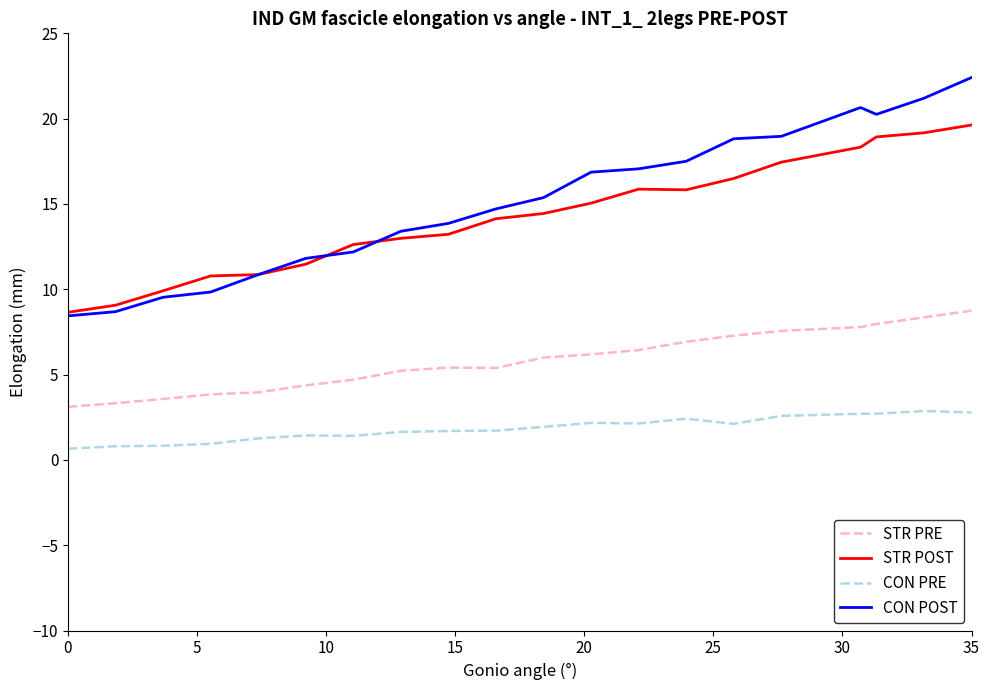

True or false: CON POST and STR PRE cross at least once.

False